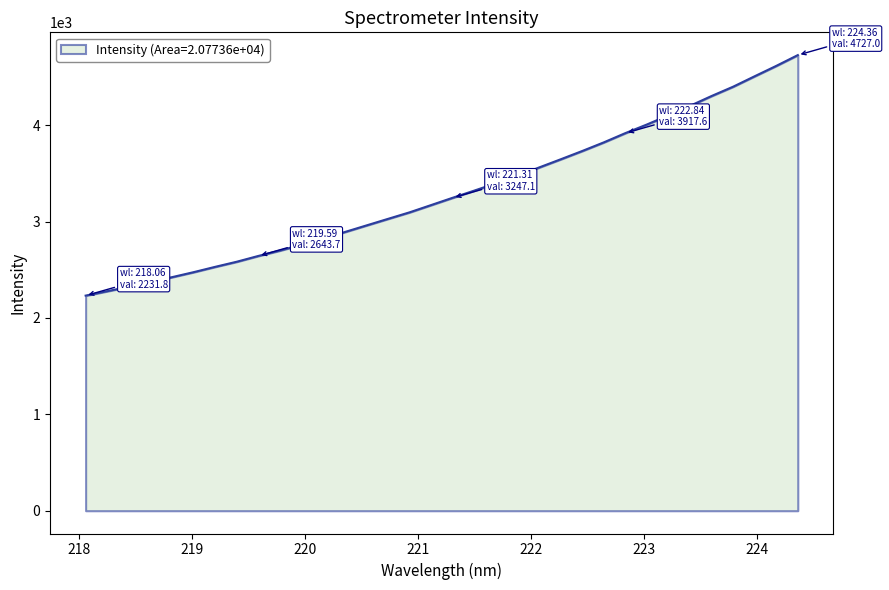

What is the difference between the maximum and minimum values?

2495.2